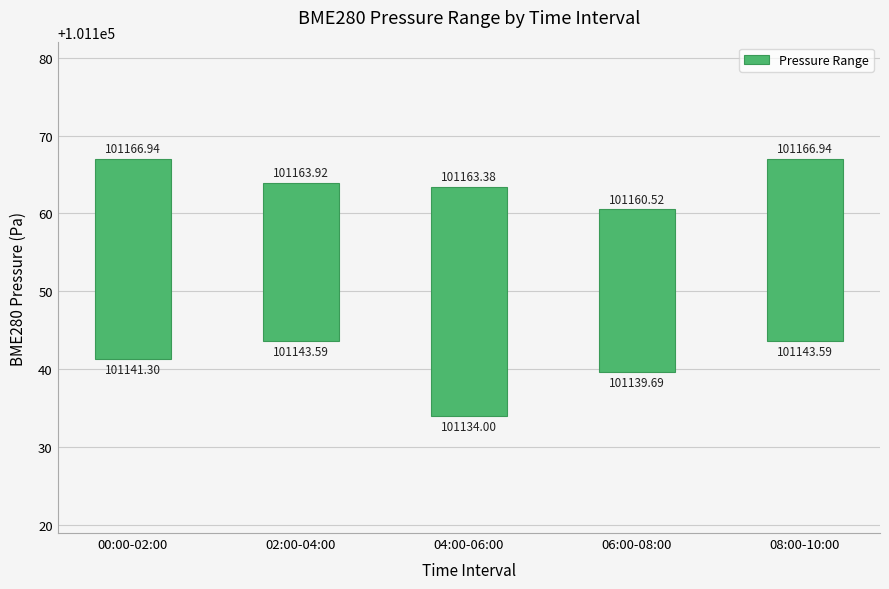

What is the value of the 4th bar from the left?

20.8